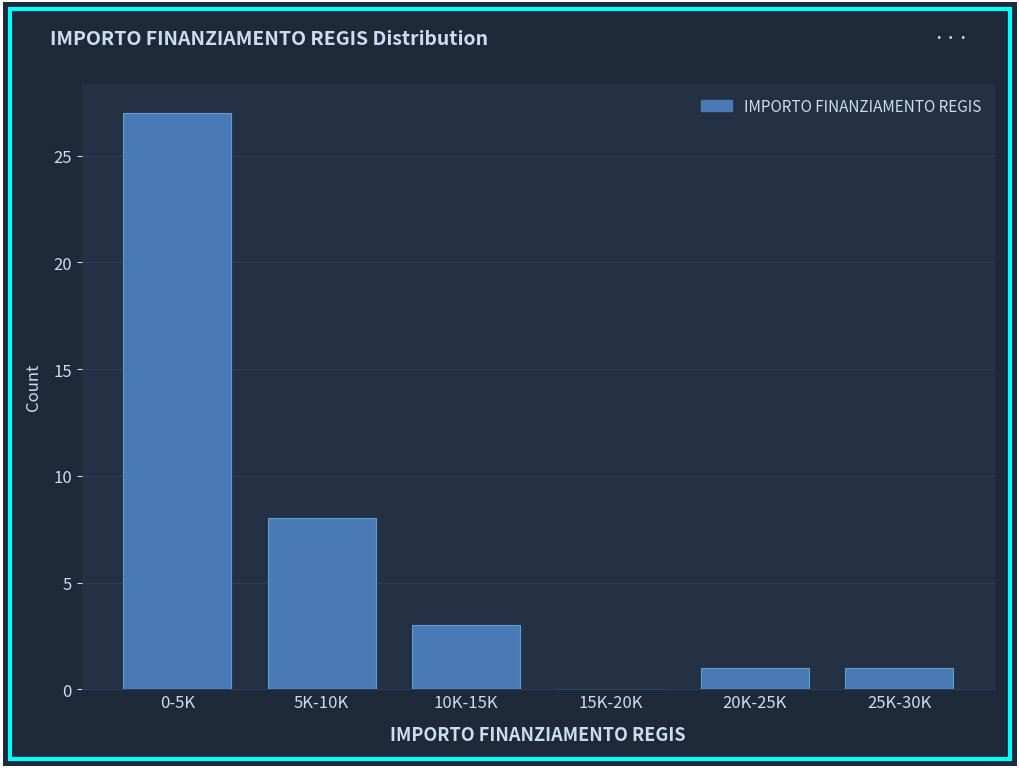

Reading right to left, extract all data points from this chart.

25K-30K=1	20K-25K=1	15K-20K=0	10K-15K=3	5K-10K=8	0-5K=27